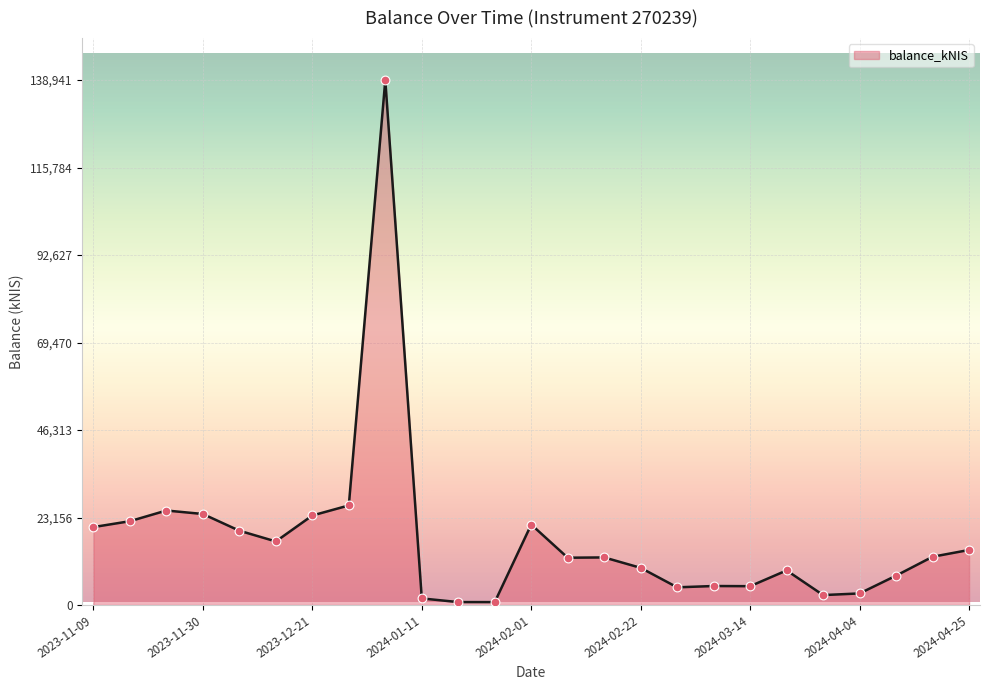

What is the maximum value shown in the chart?

138941.4